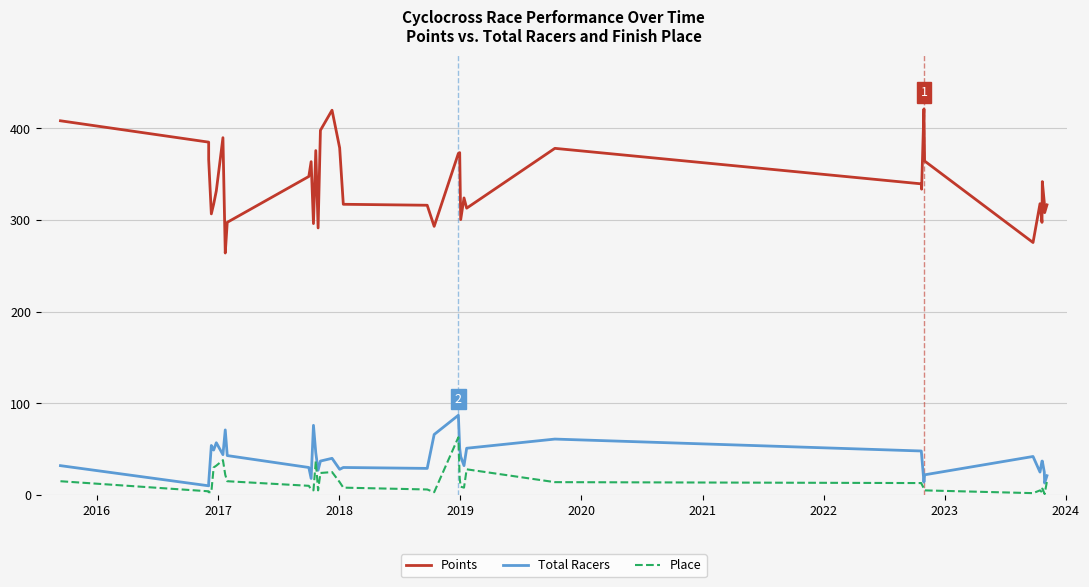

What is the label of the 5th point from the left?

2019